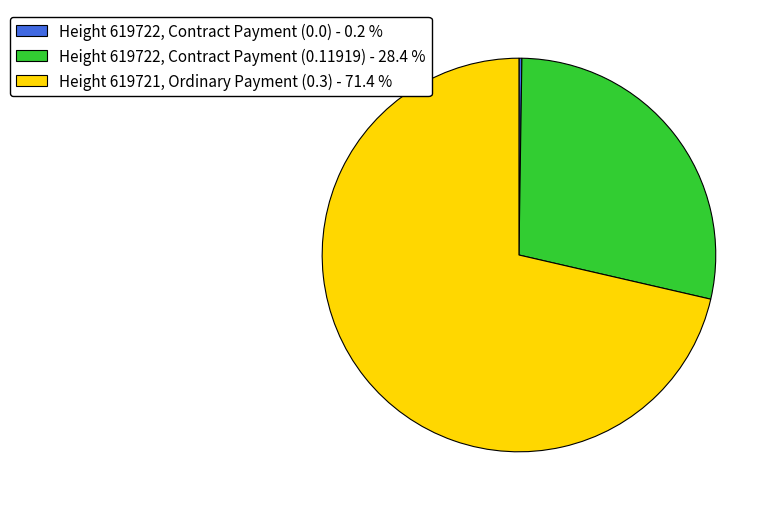

Is the sum of Height 619722, Contract Payment (0.11919) - 28.4 % and Height 619721, Ordinary Payment (0.3) - 71.4 % greater than half?

Yes